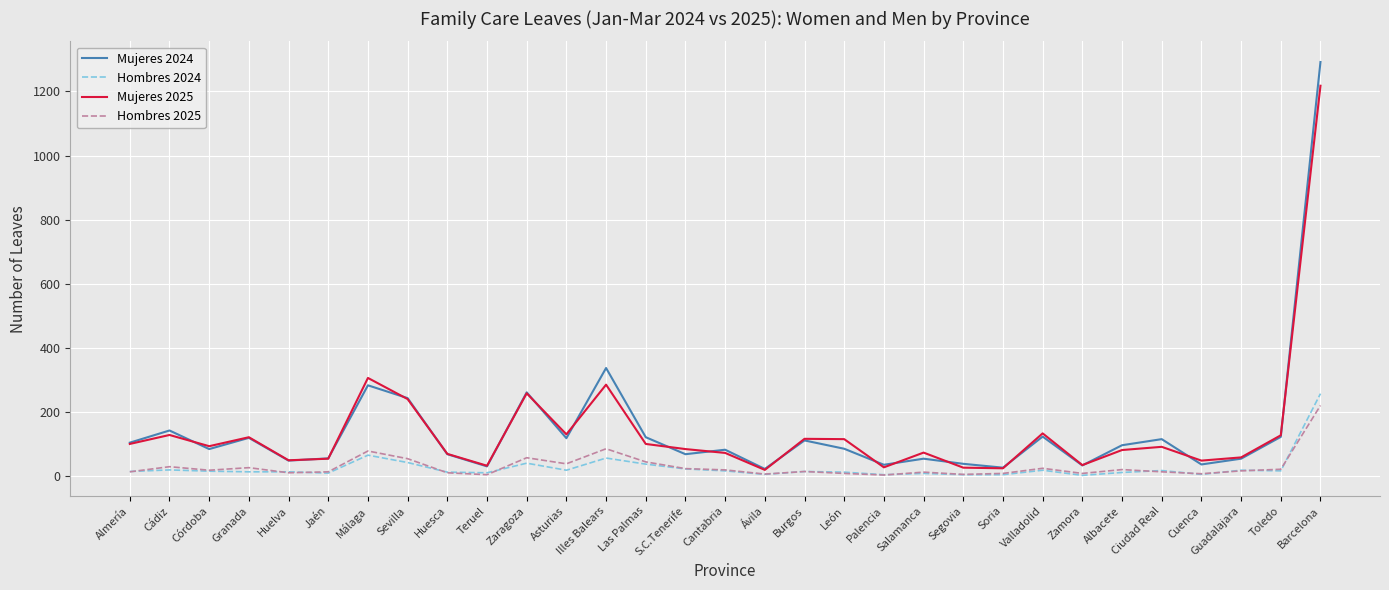

Where does the Mujeres 2024 series first go above 85?

Almería